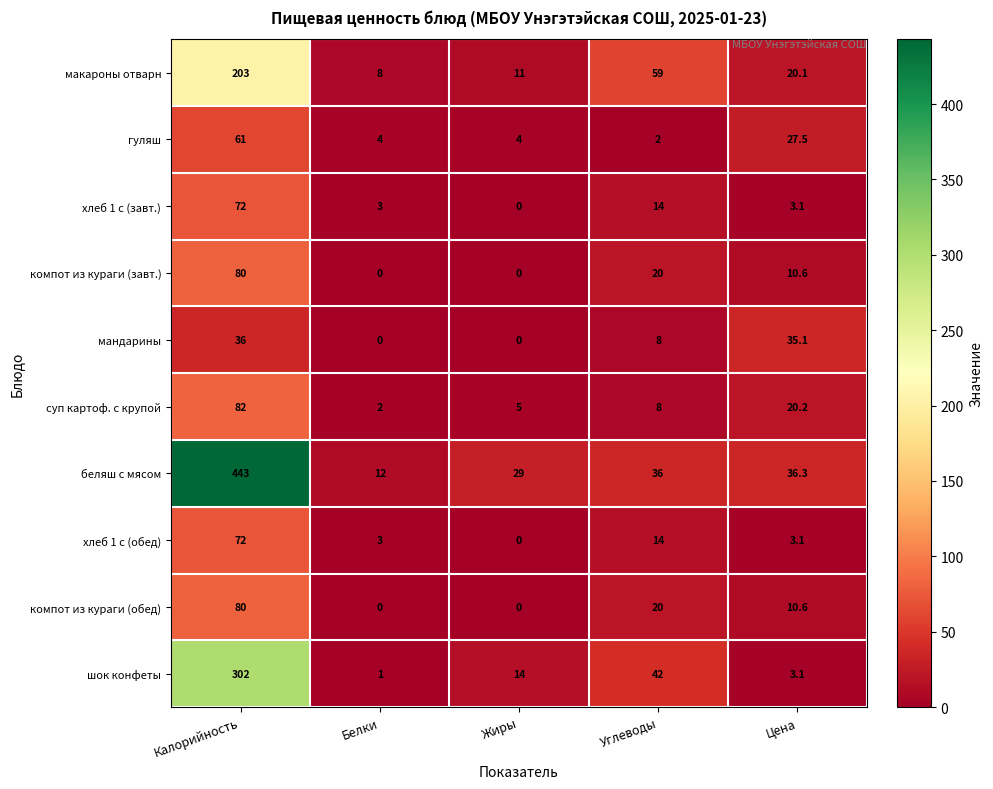

Where is компот из кураги (завт.) nearest to the value 40?

Углеводы